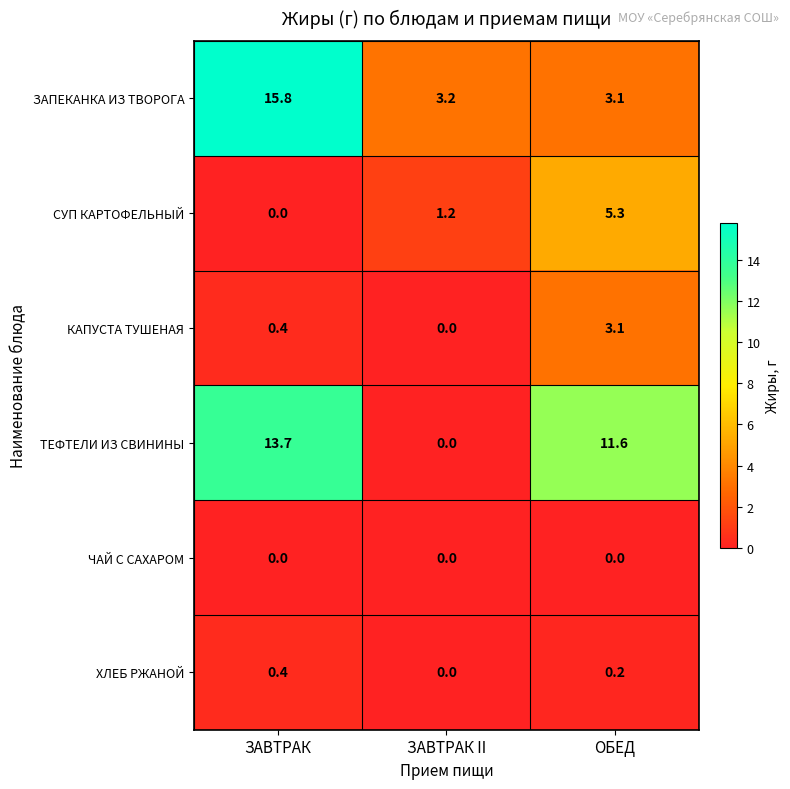

What is the spread (max minus min) of values at ЗАВТРАК?

15.8